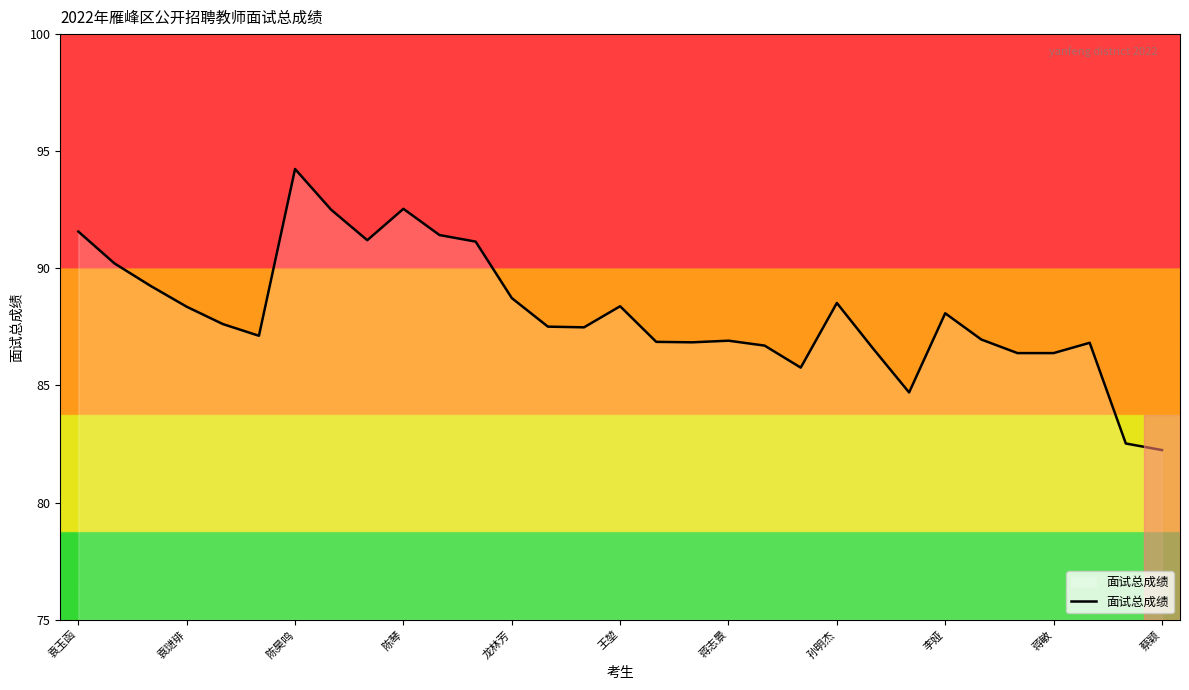

What is the smallest value displayed?

82.2